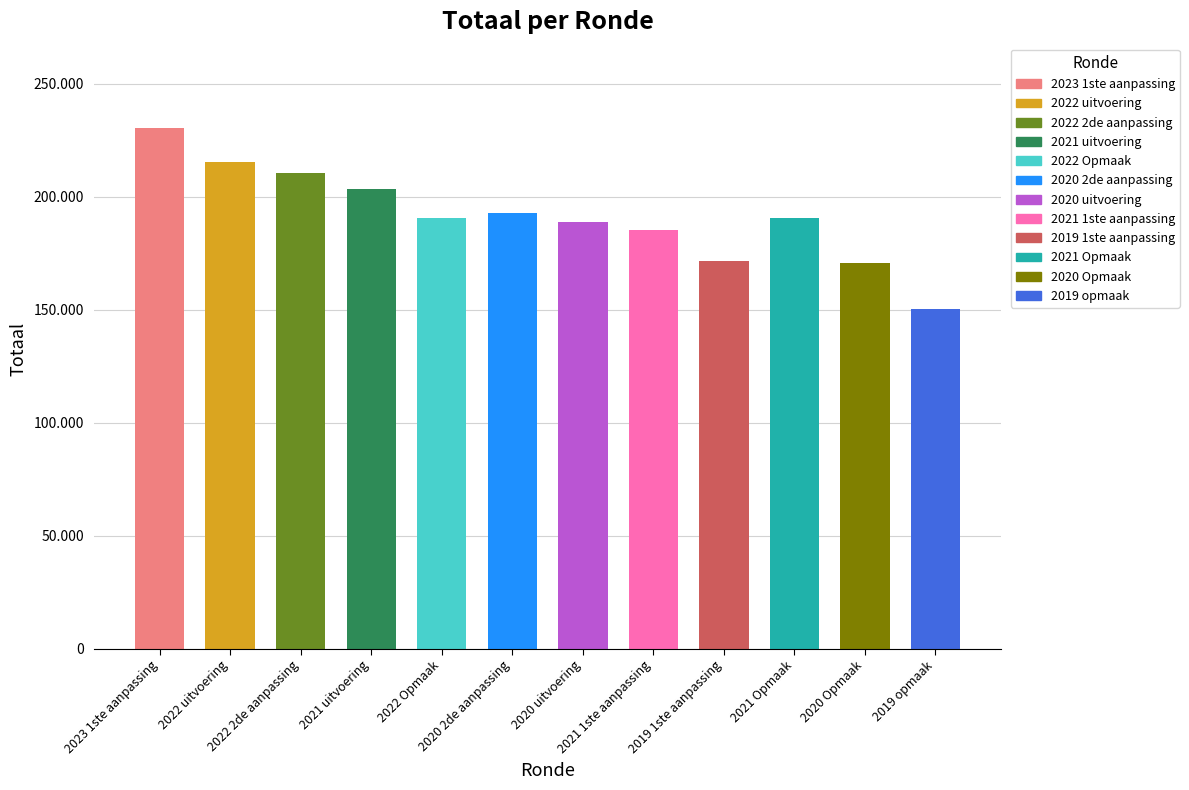

The value at 2021 uitvoering is 203251. True or false?

True